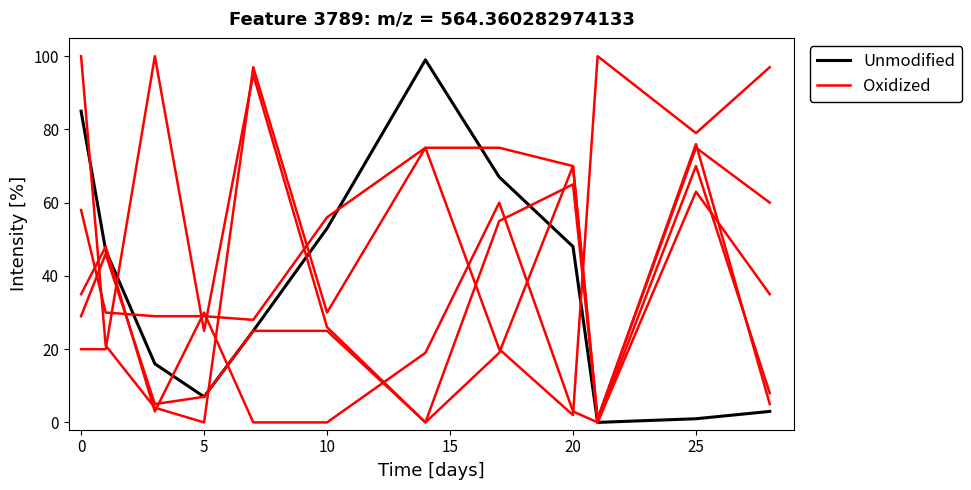

The value of Oxidized at 10 is 51. True or false?

False